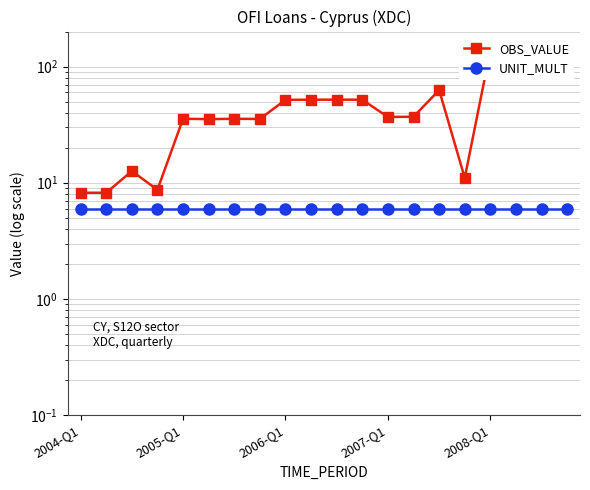

Reading left to right, extract all data points from this chart.

OBS_VALUE: 8.2	8.2	12.6	8.7	35.5	35.3	35.5	35.4	51.7	51.8	51.9	51.8	36.8	37.0	62.7	11.0	137.8	137.7	137.9	137.8
UNIT_MULT: 6.0	6.0	6.0	6.0	6.0	6.0	6.0	6.0	6.0	6.0	6.0	6.0	6.0	6.0	6.0	6.0	6.0	6.0	6.0	6.0